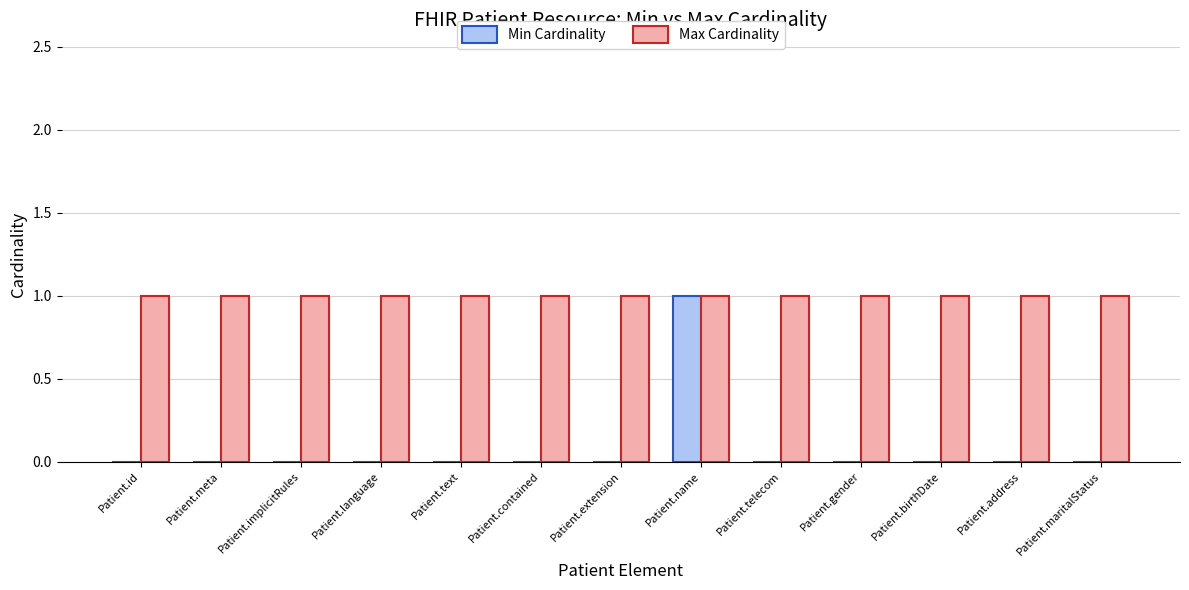

Reading left to right, what are all the values shown in this chart?

Min Cardinality: 0	0	0	0	0	0	0	1	0	0	0	0	0
Max Cardinality: 1	1	1	1	1	1	1	1	1	1	1	1	1